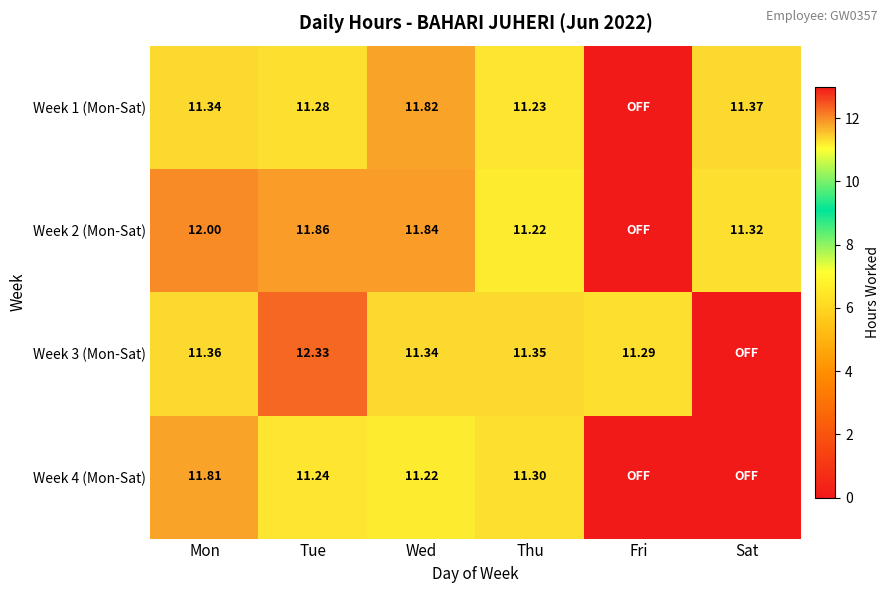

What is the average value of the Week 2 (Mon-Sat) series?

9.7